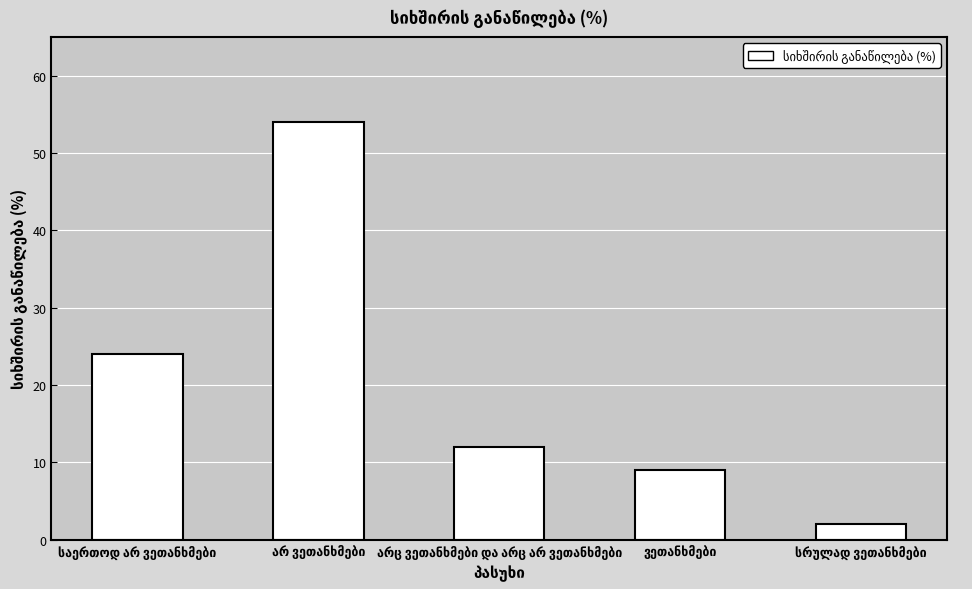

What is the difference between the second highest and minimum values?

22